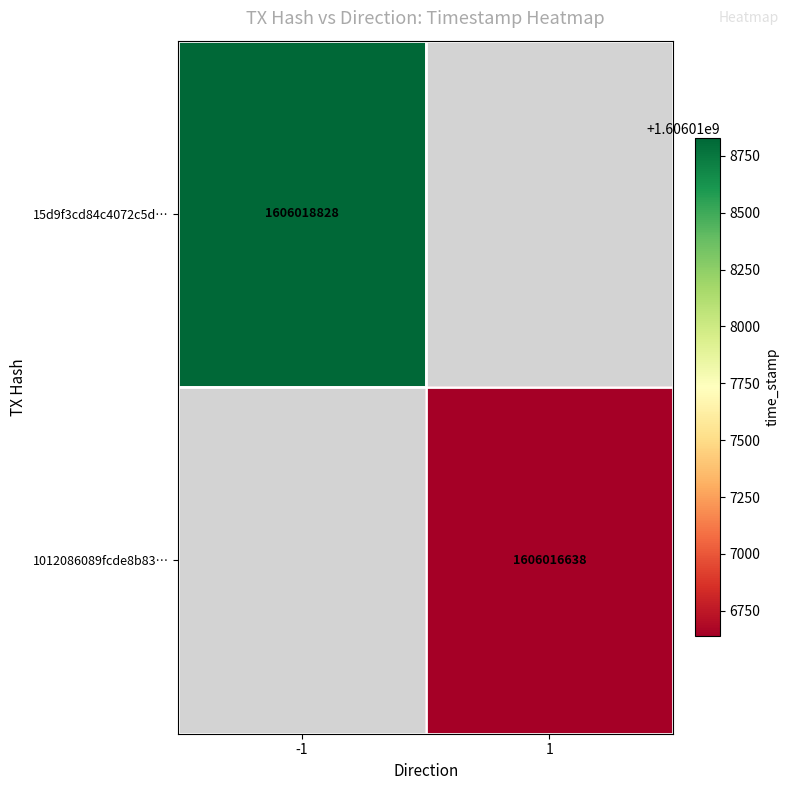

At how many categories does at least one series exceed 1606018557?

1